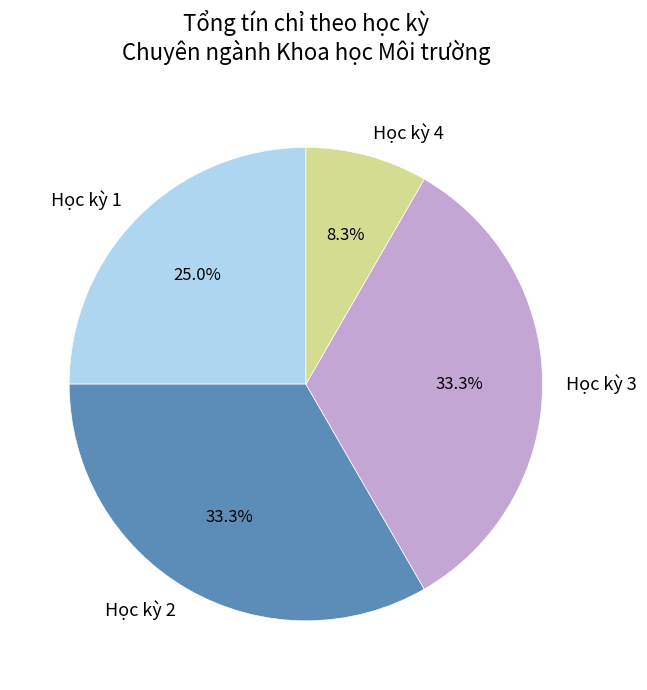

Approximately how many times larger is the value at Học kỳ 3 compared to Học kỳ 4?

4.0